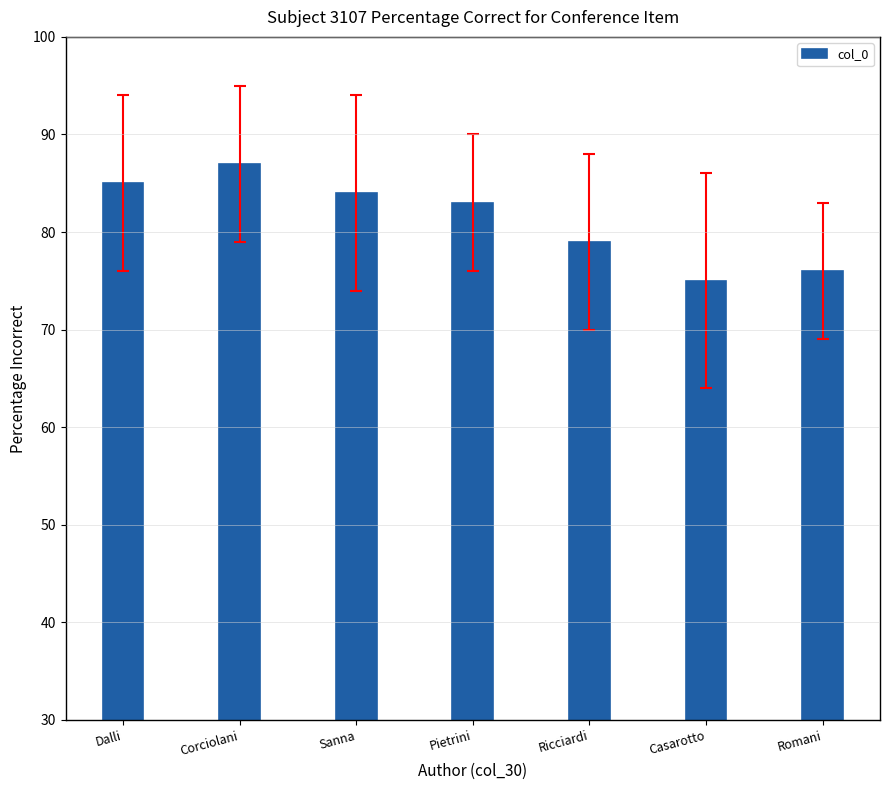

How many distinct data groups are displayed?

1